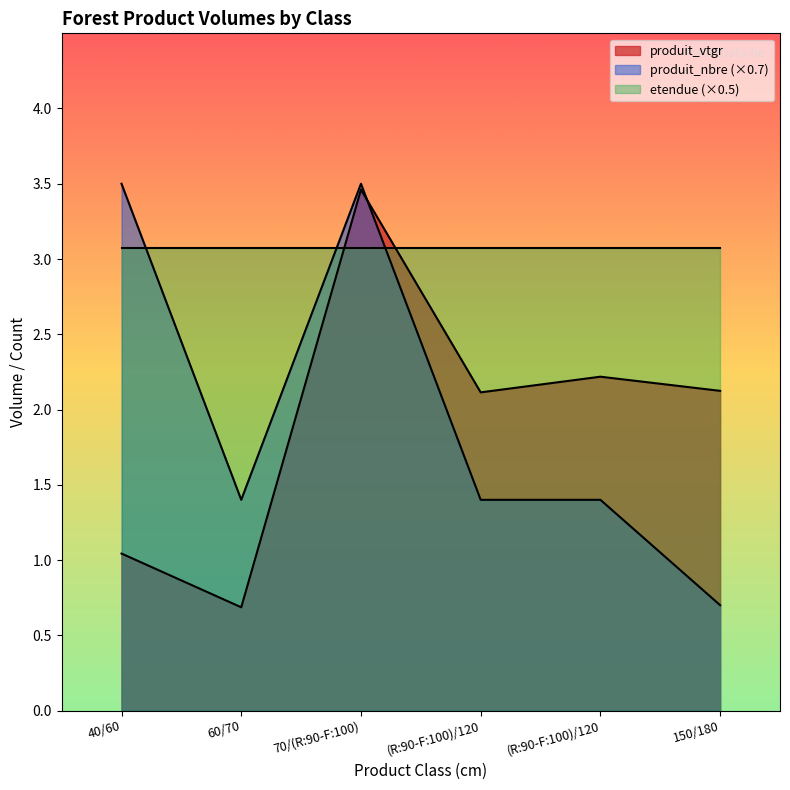

What is the total value across all series at 70/(R:90-F:100)?

10.0